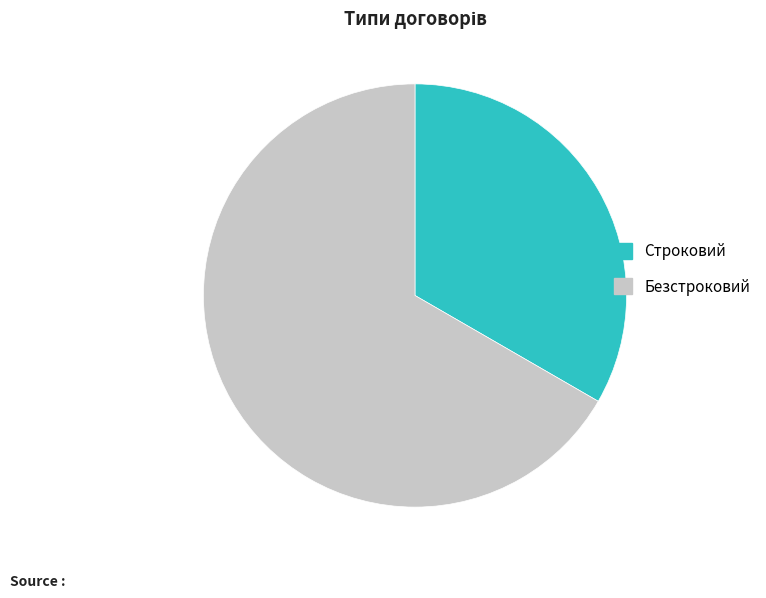

Which slice is the largest?

Безстроковий